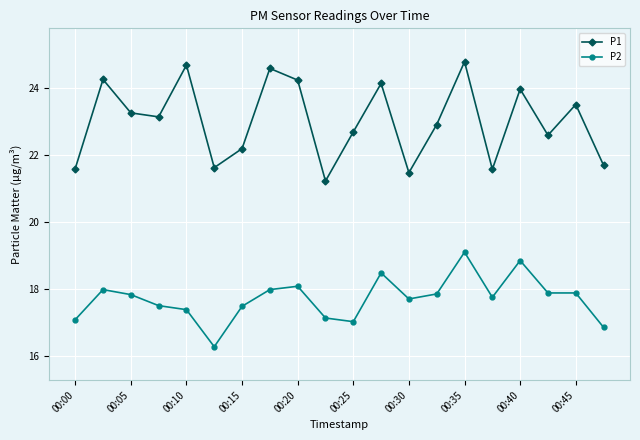

Which series has the largest total across all categories?

P1